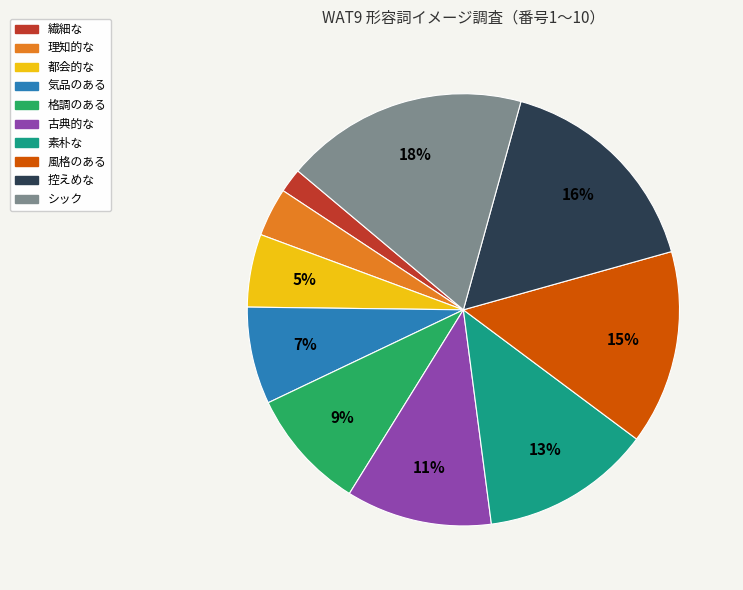

What is the smallest slice in the pie chart?

繊細な